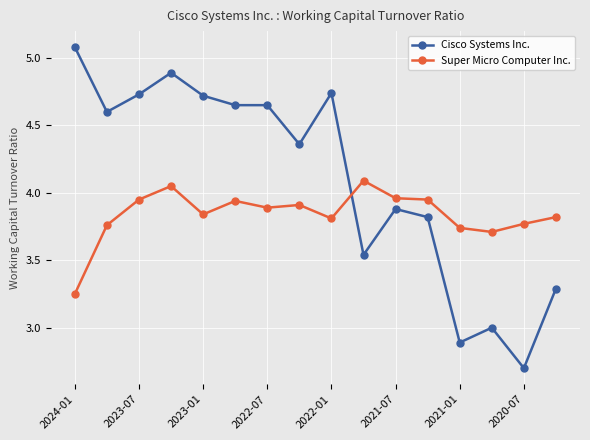

Count the number of categories in the chart.

16